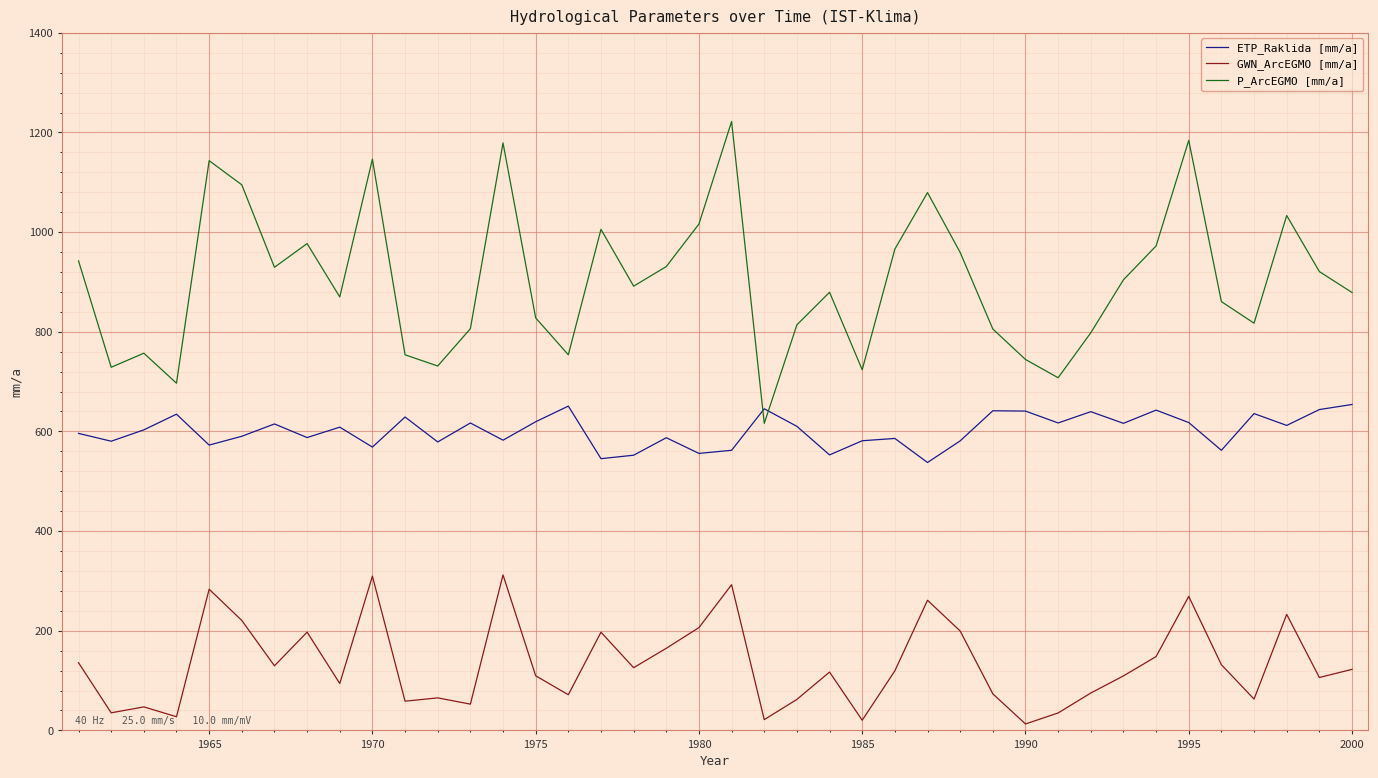

What is the maximum value for P_ArcEGMO [mm/a]?

1221.9